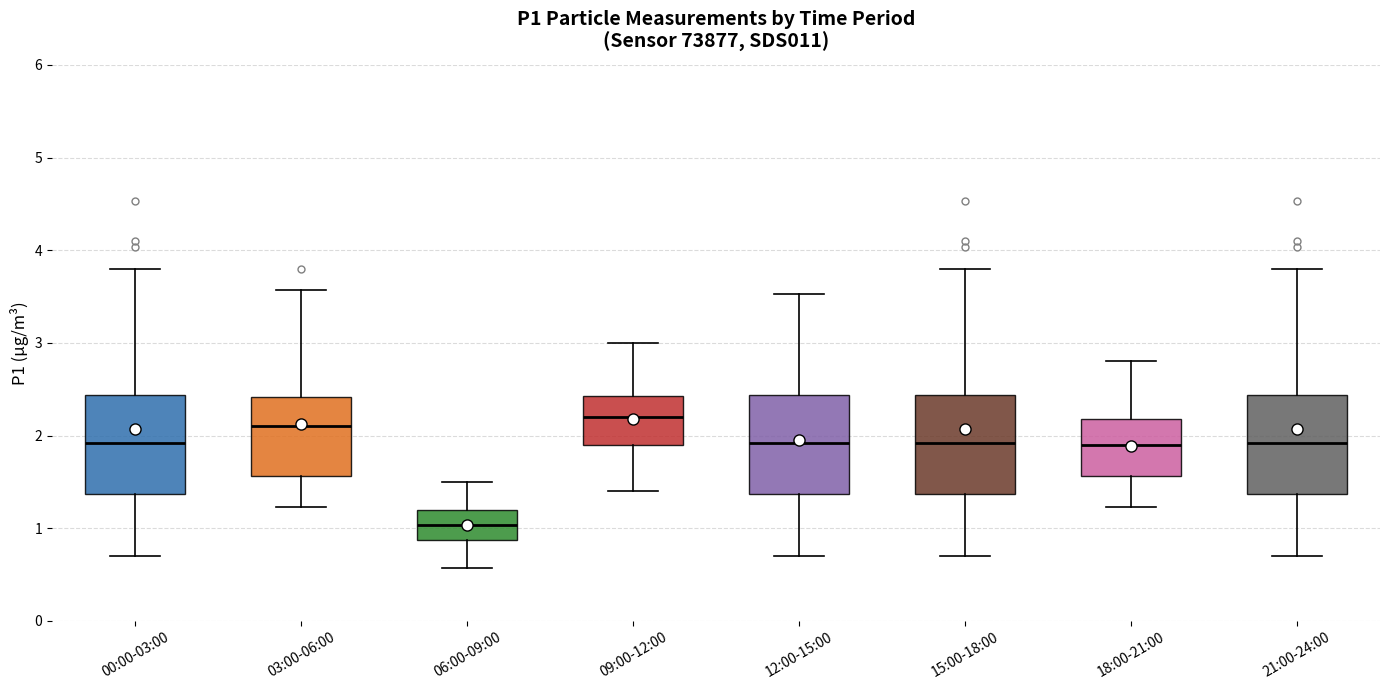

Where does the upper whisker of the box for 21:00-24:00 end on the y-axis? The values are not printed on the chart, so give them approximately, as read against the axis.

3.8